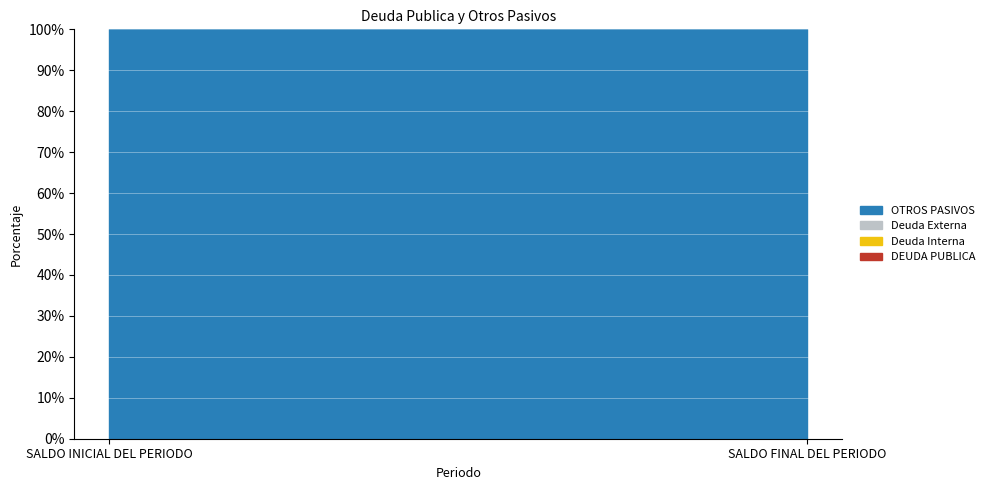

Rank the series at SALDO FINAL DEL PERIODO from highest to lowest value.

OTROS PASIVOS, DEUDA PUBLICA, Deuda Interna, Deuda Externa